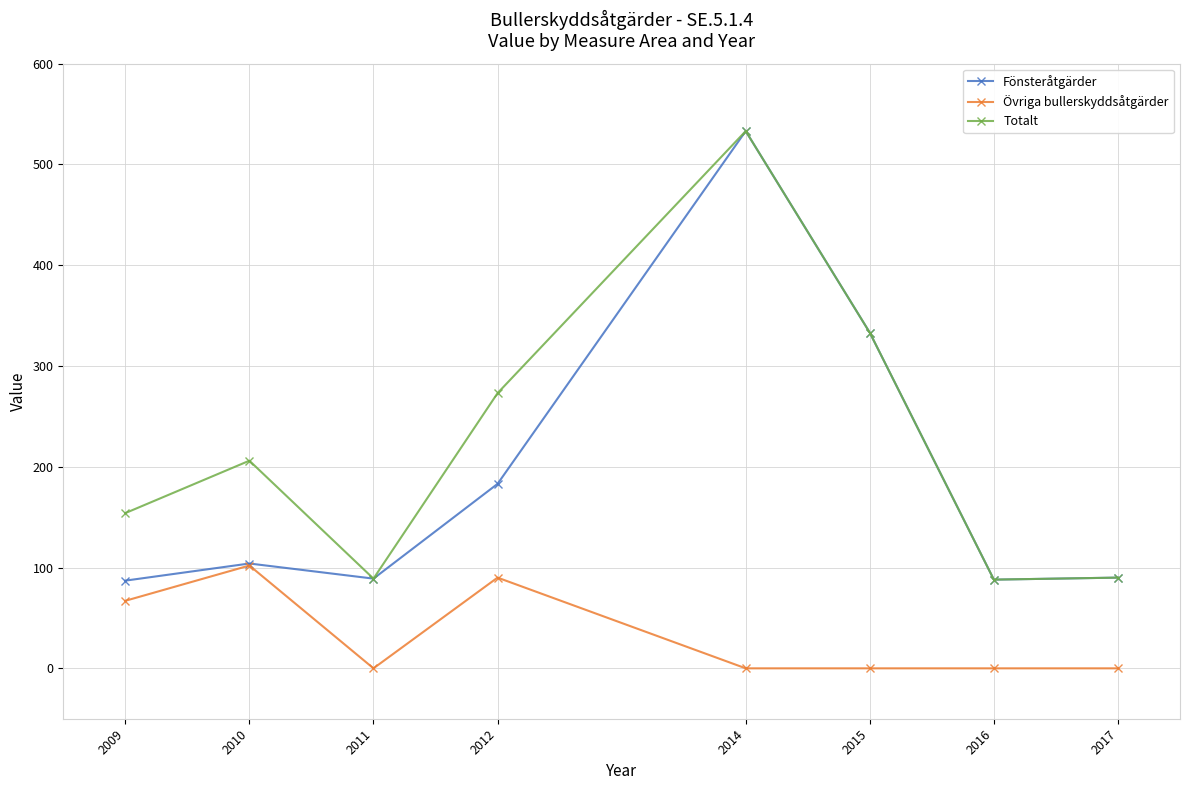

What are all the series names shown in the legend?

Fönsteråtgärder, Övriga bullerskyddsåtgärder, Totalt